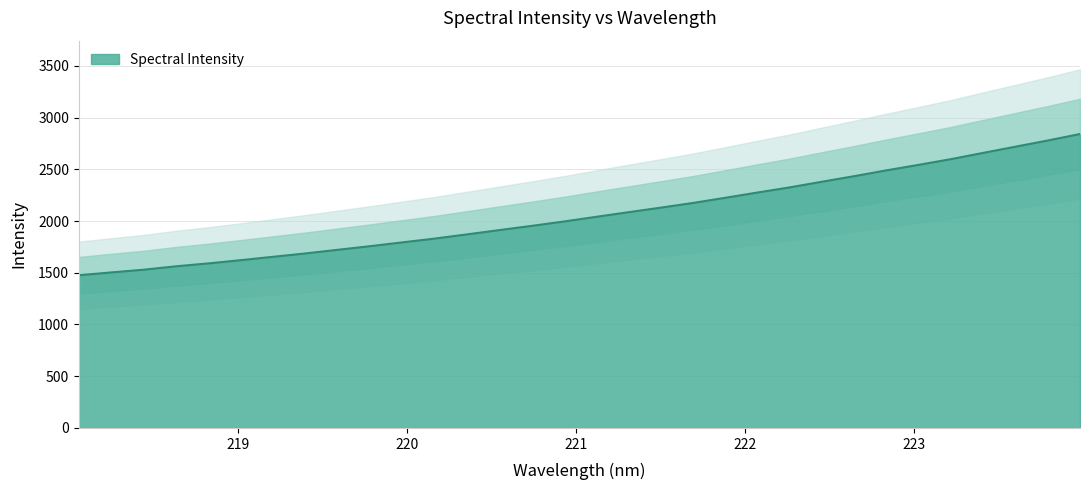

How many lines are shown in the chart?

1